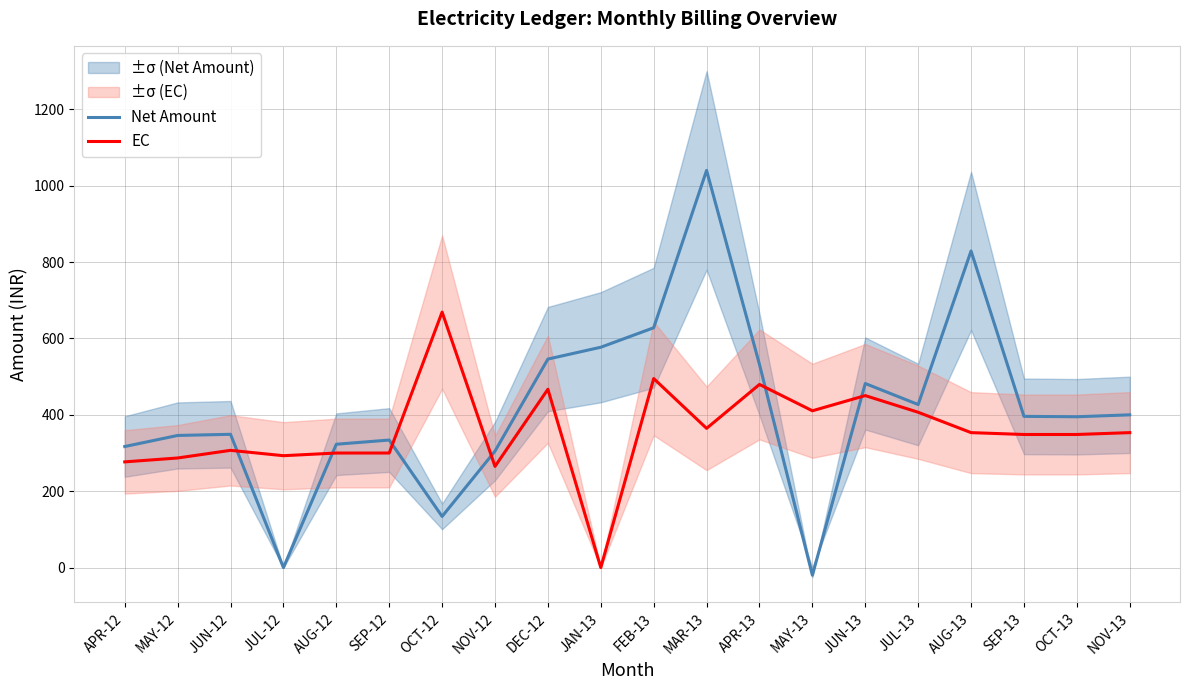

In EC, how many points are lower than both neighbors (excluding endpoints)?

5